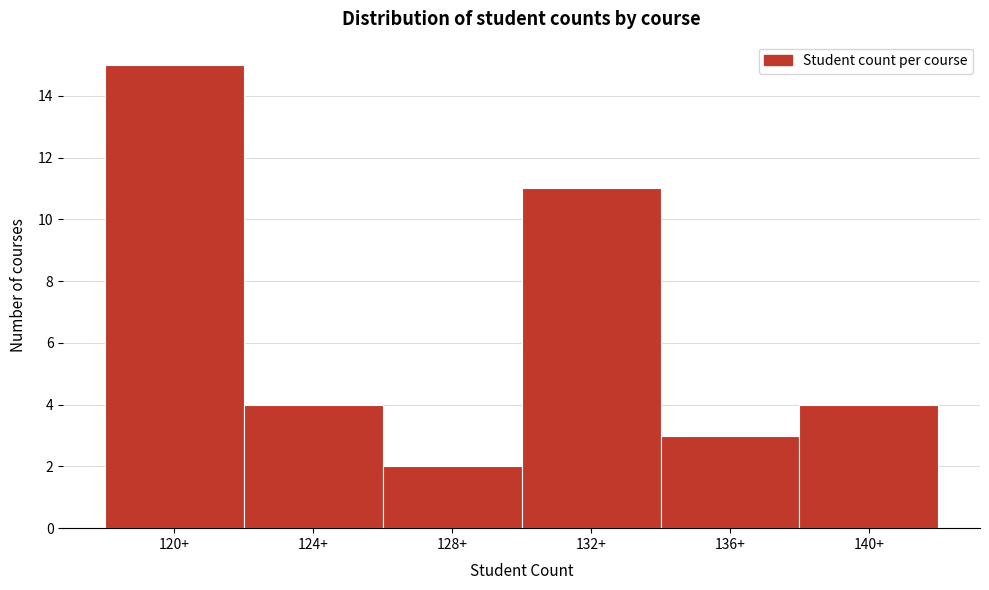

Reading left to right, transcribe all the data shown in this chart.

15	4	2	11	3	4